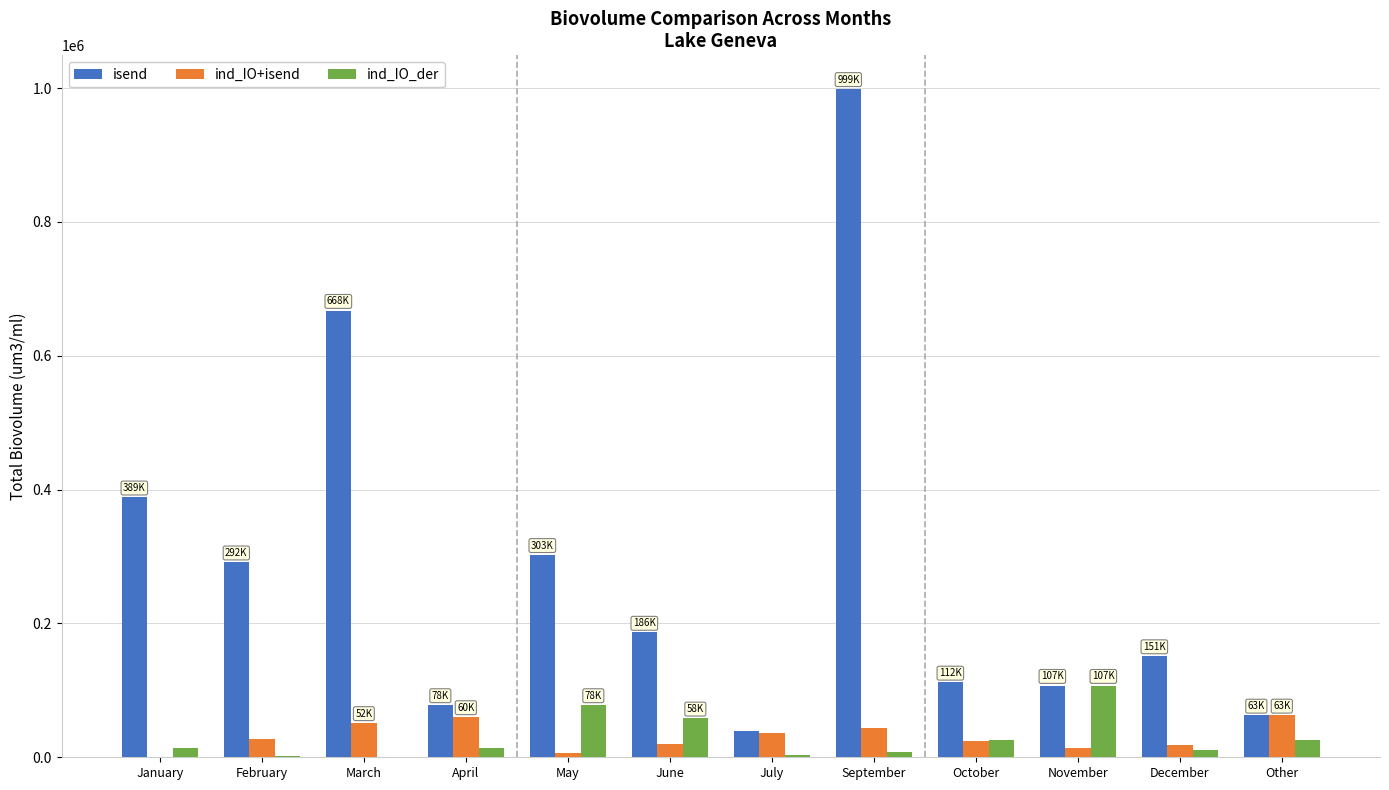

What are all the series names shown in the legend?

isend, ind_IO+isend, ind_IO_der